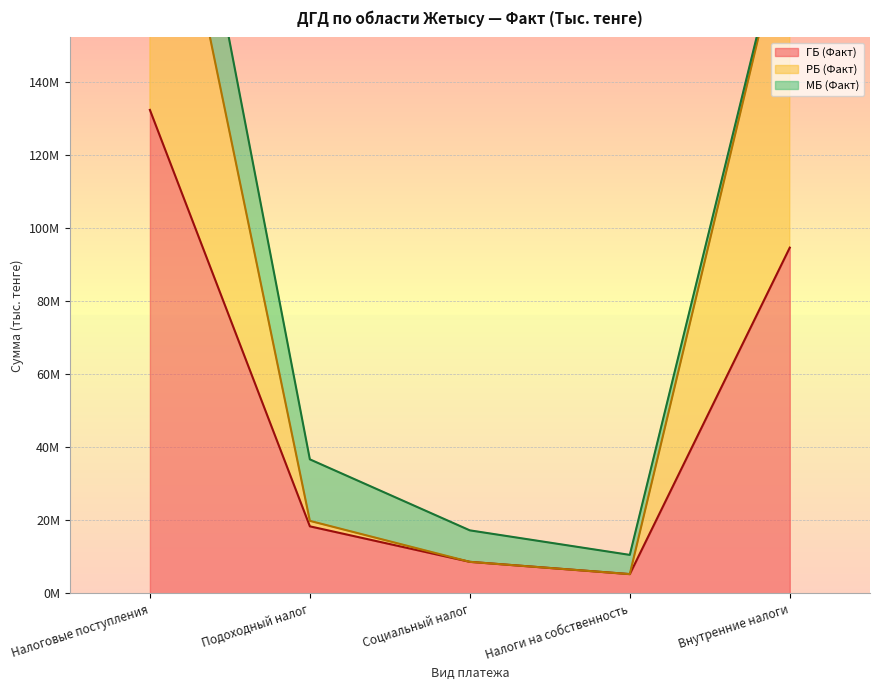

True or false: ГБ (Факт) has a value of 5254548 at Налоги на собственность.

True